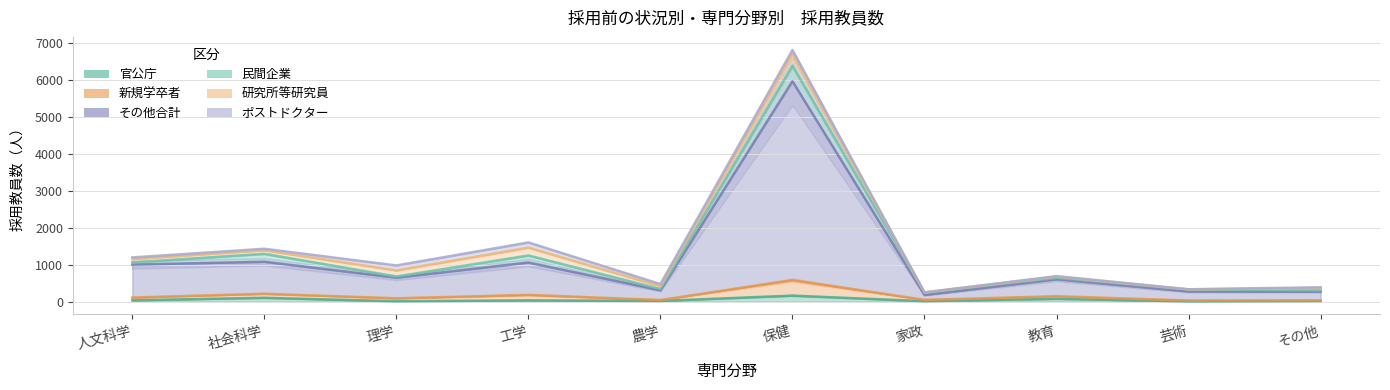

Does the chart have visible grid lines?

Yes